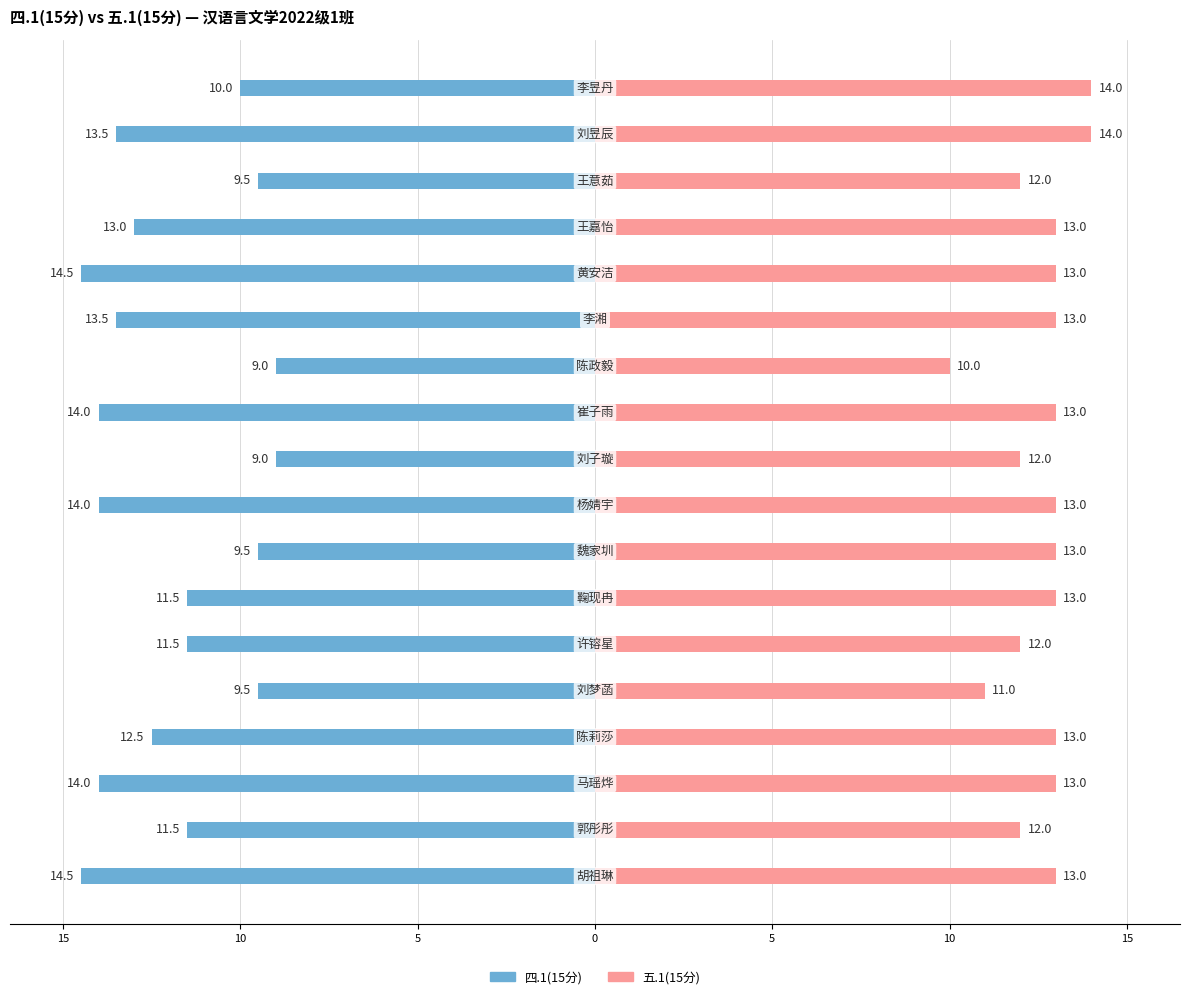

What is the average value of the 五.1(15分) series?

12.6